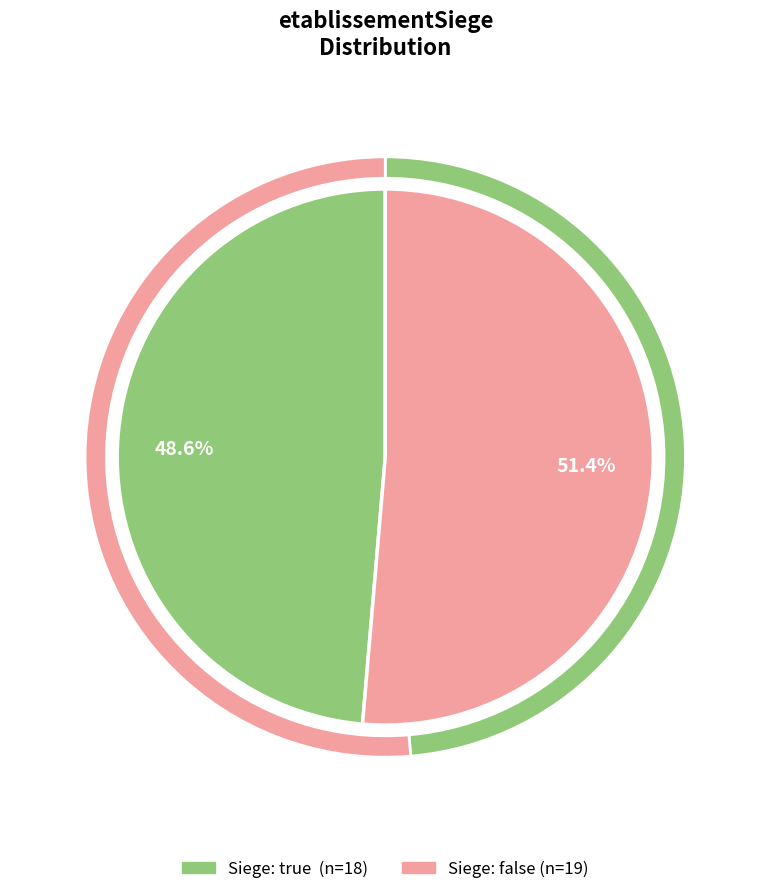

The false slice represents 51% of the pie. True or false?

True